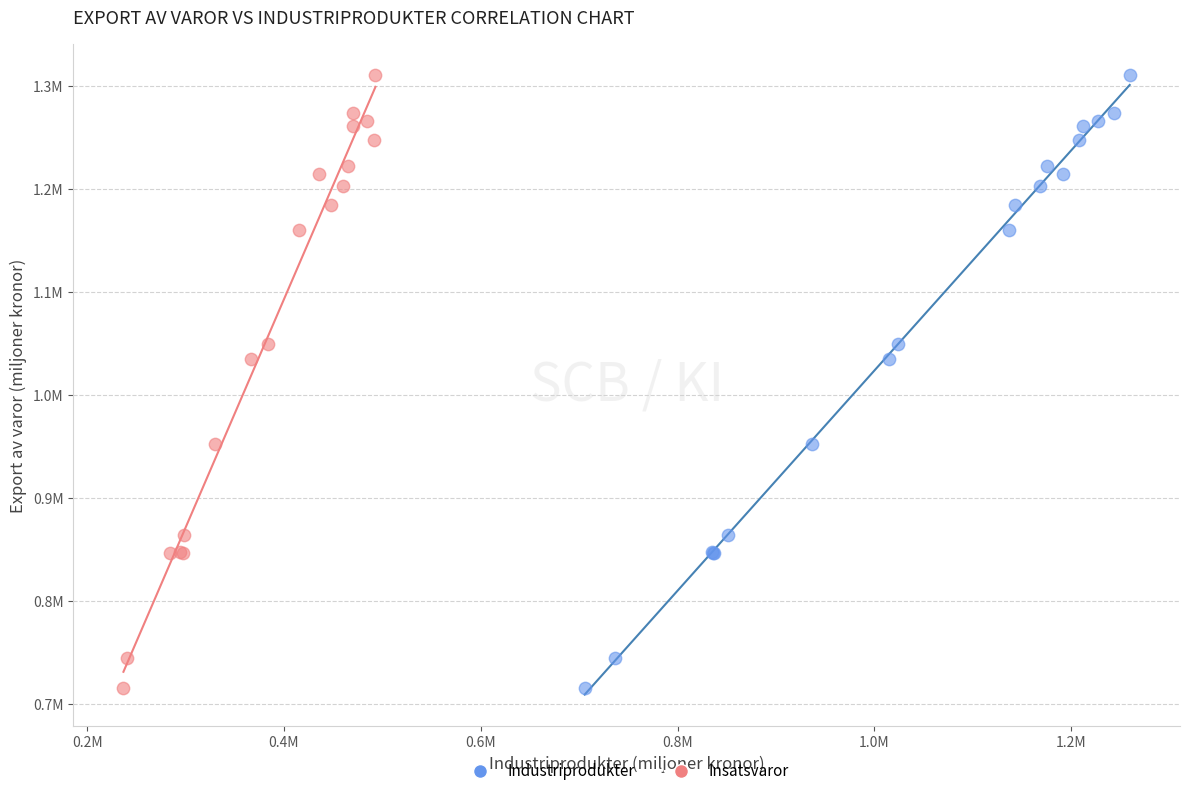

What are all the series names shown in the legend?

Industriprodukter, Insatsvaror